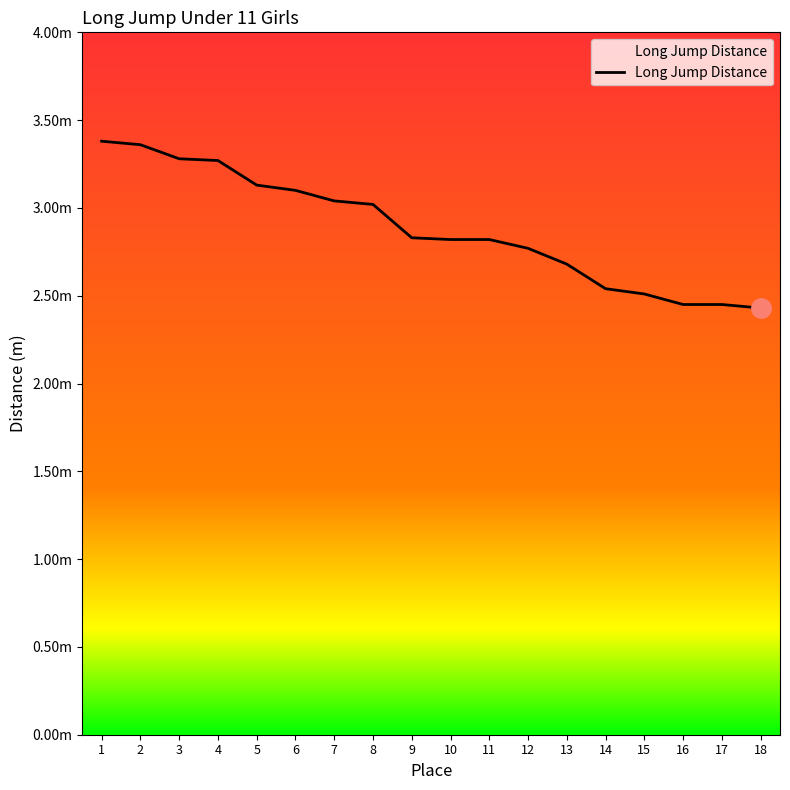

Where is the data nearest to the value 2?

18